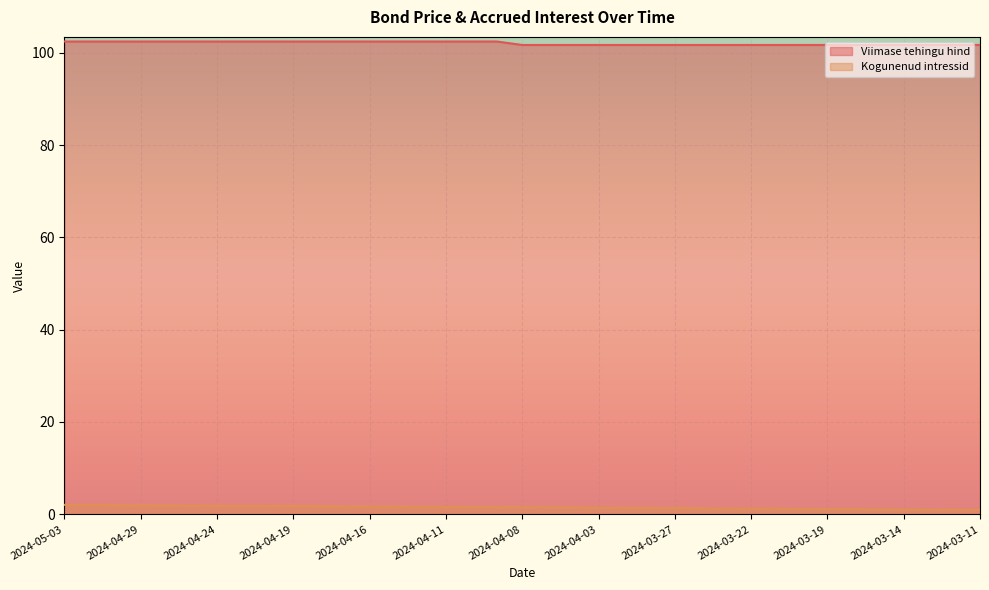

What is the difference between the second highest and second lowest values in the Viimase tehingu hind series?

0.8